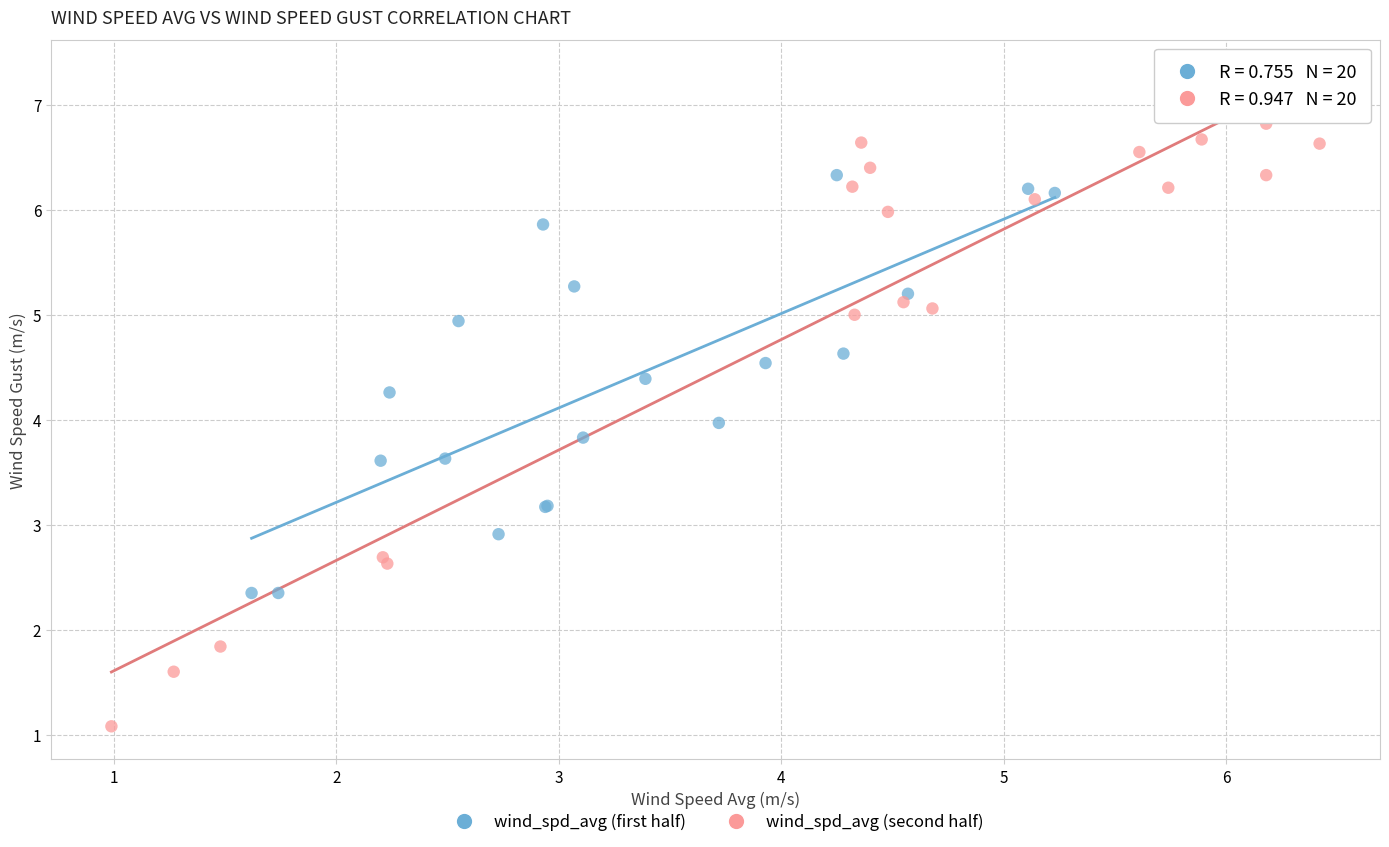

Which series contains the highest Y value?

wind_spd_avg (second half)